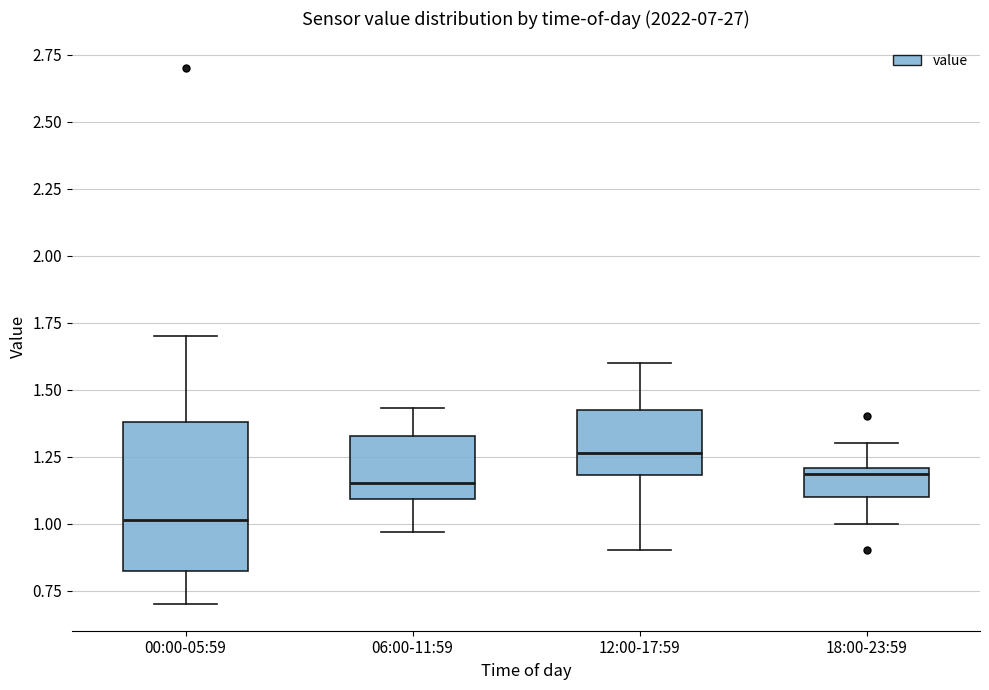

Which box's median line is the lowest?

00:00-05:59